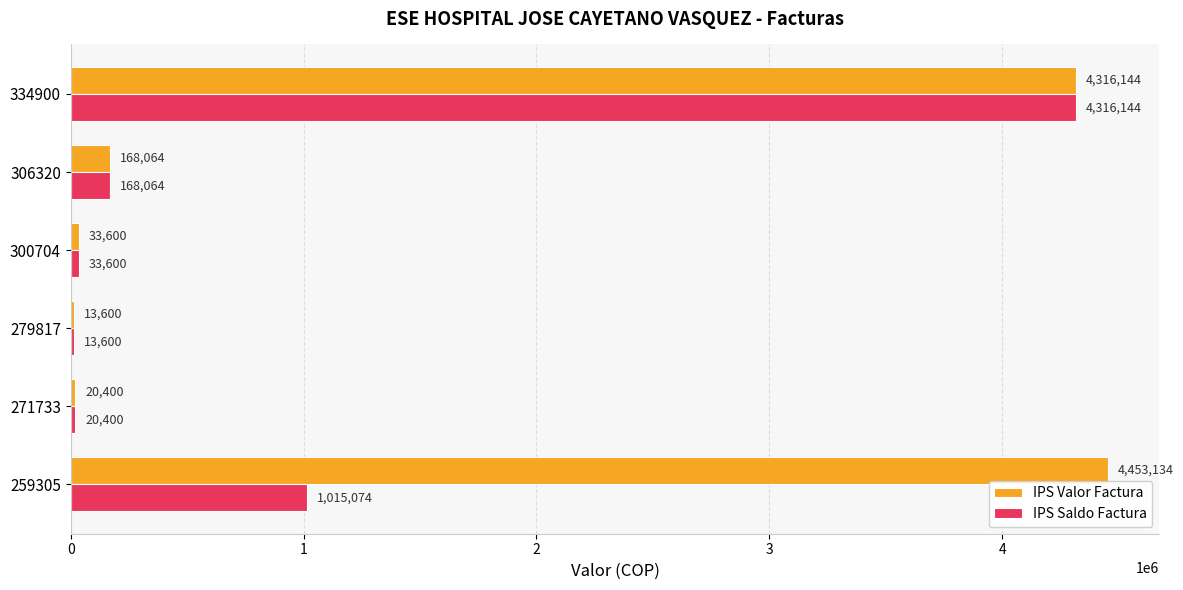

At which category is the sum across all series the highest?

334900